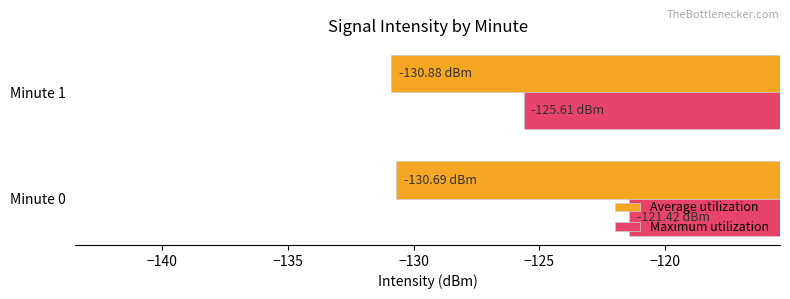

Rank the series by their maximum value, from lowest to highest.

Average utilization, Maximum utilization